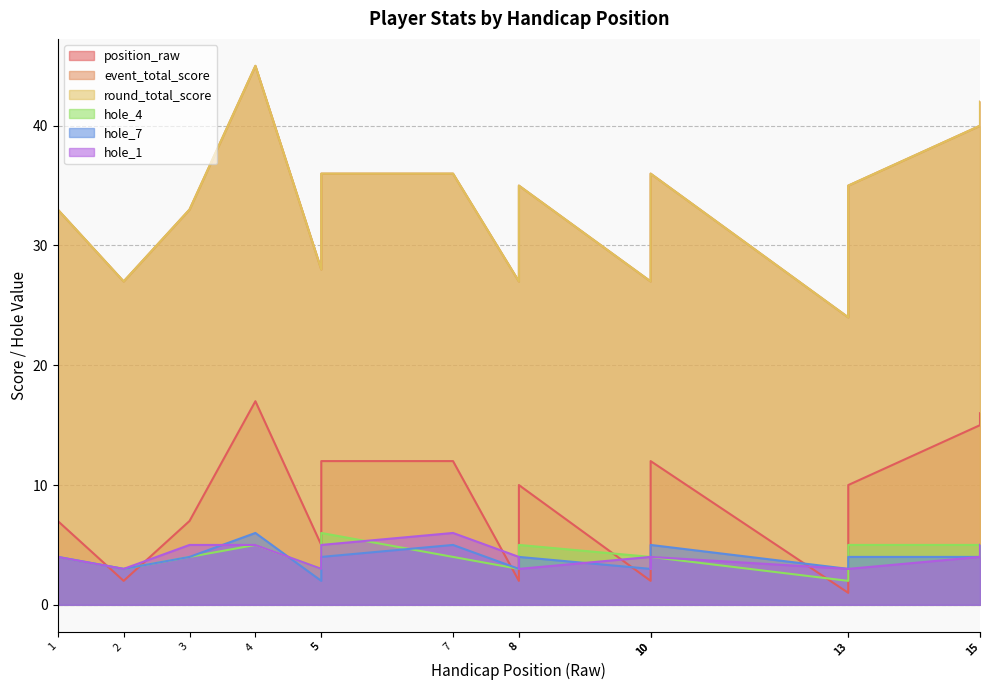

What is the total value across all series at 8?

66